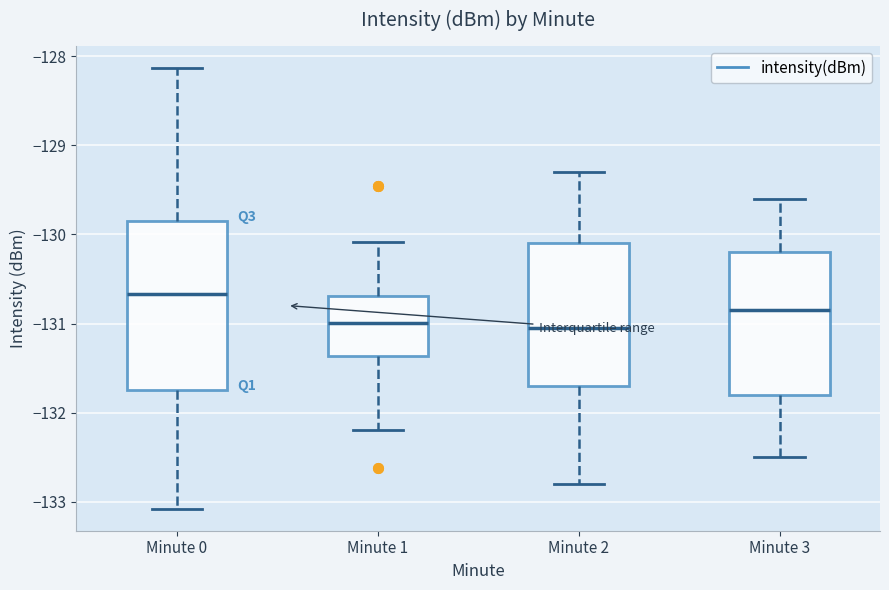

Reading left to right, transcribe this box plot: for each box, give where its median line is, the range the box spans, and where its two whiskers end, as read against the y-axis. The values are not printed on the chart, so give them approximately, as read against the axis.

Minute 0: median -130.7, box -131.7 to -129.8, whiskers -133.1 to -128.1
Minute 1: median -131.0, box -131.4 to -130.7, whiskers -132.2 to -130.1
Minute 2: median -131.0, box -131.7 to -130.1, whiskers -132.8 to -129.3
Minute 3: median -130.8, box -131.8 to -130.2, whiskers -132.5 to -129.6